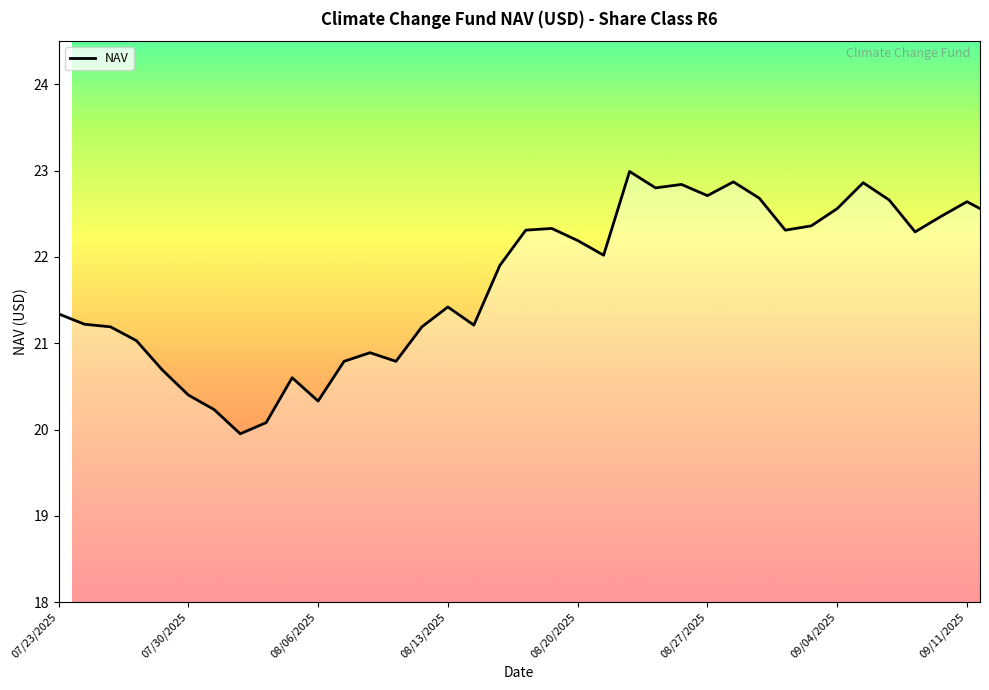

What is the difference between the maximum and minimum values?

3.0